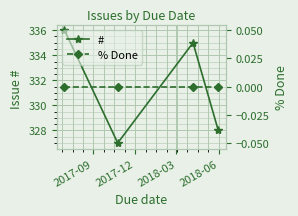

What is the value of the # point at the 2nd from the left?

327